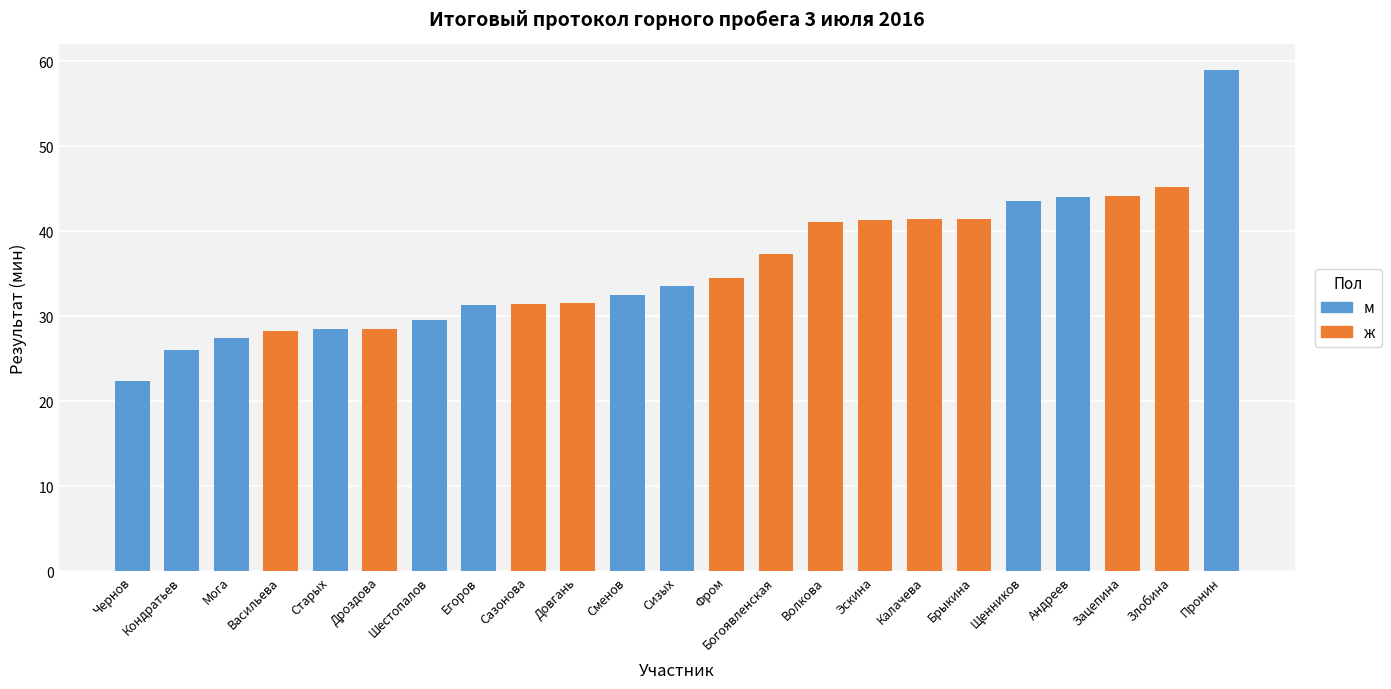

What is the difference between the м values at Зацепина and Мога?

27.4